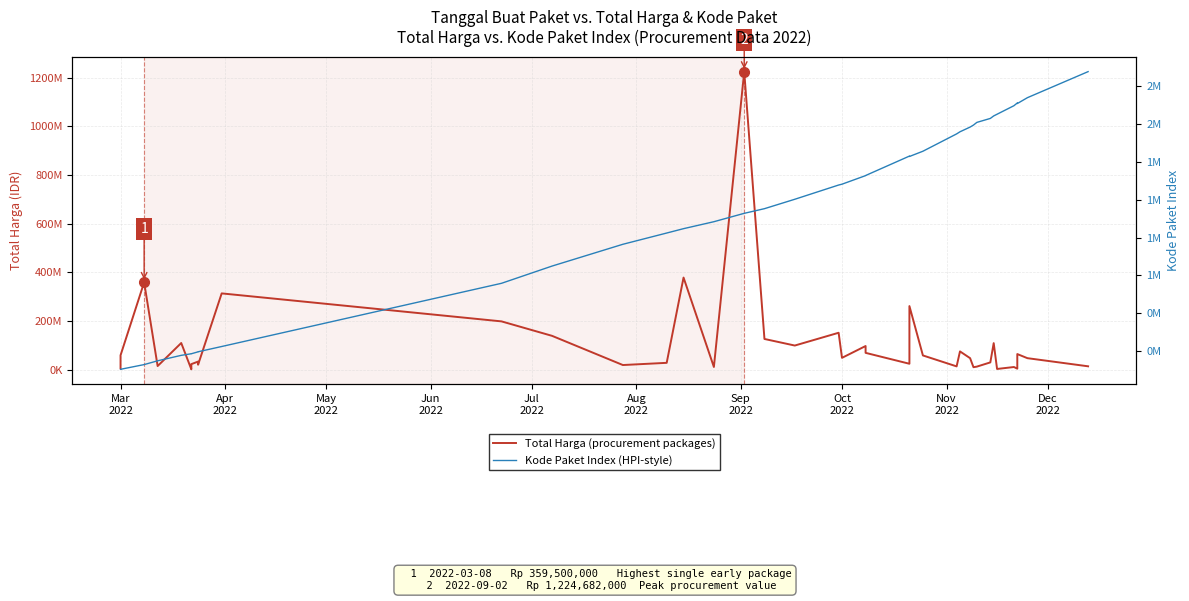

True or false: Kode Paket Index (HPI-style) and Total Harga (procurement packages) intersect in this chart.

False